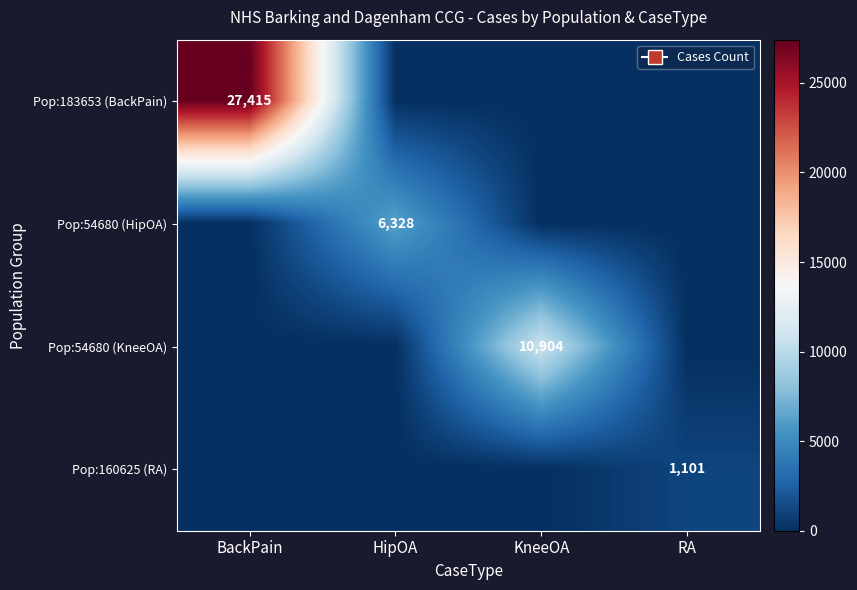

The Pop:160625 (RA) series shows 1101 at RA. True or false?

True